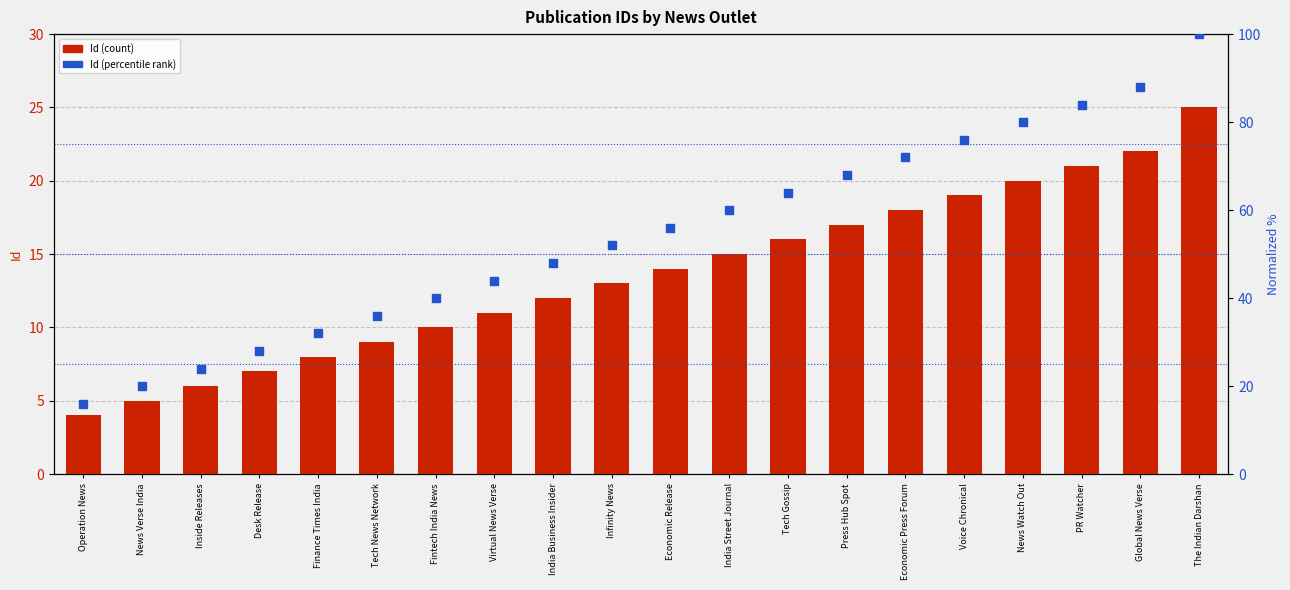

Which series contains the highest Y value?

Id (normalized %)